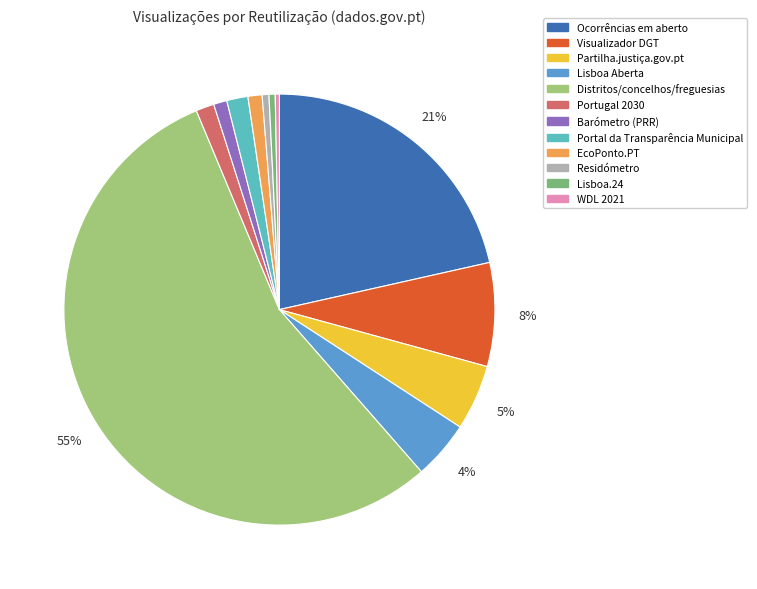

Does Partilha.justiça.gov.pt account for over 50% of the chart?

No